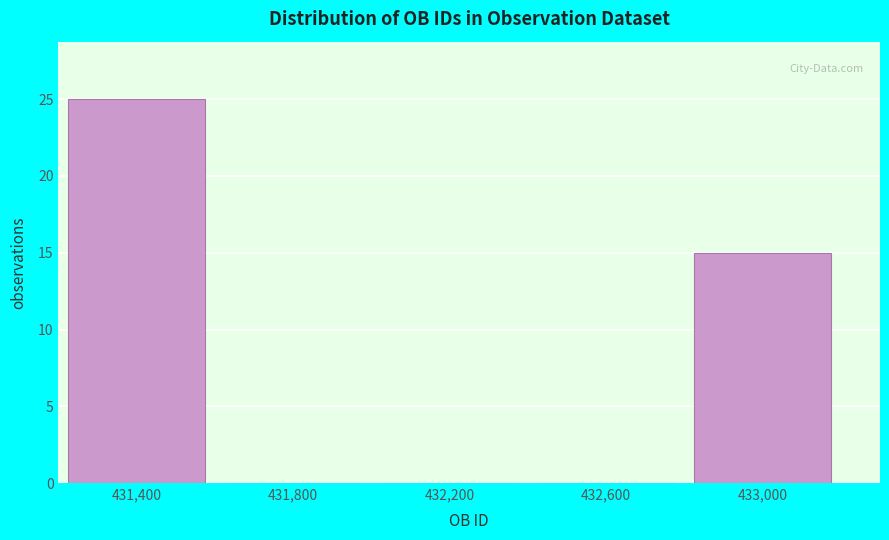

Reading left to right, list all the values displayed in this chart.

431,400=25	431,800=0	432,200=0	432,600=0	433,000=15